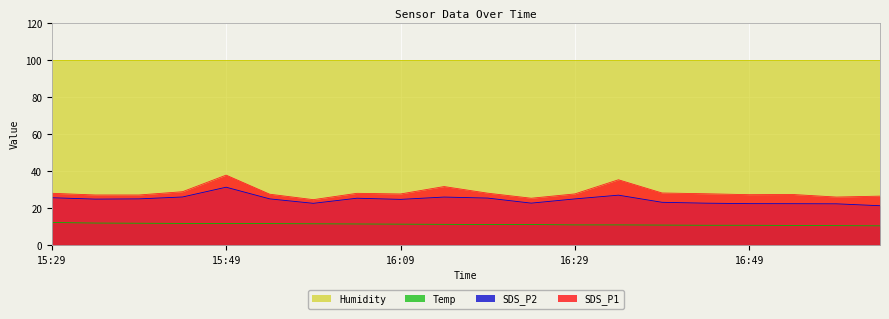

What is the sum of the SDS_P2 values at 16:09 and 16:14?

51.0